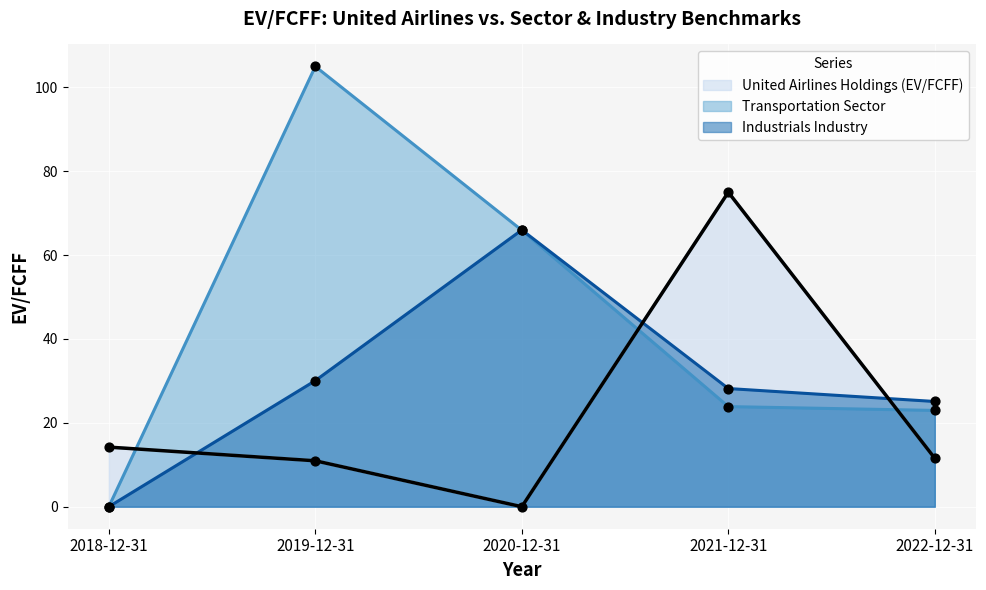

Is the value of Transportation Sector at 2020-12-31 greater than the value of United Airlines Holdings (EV/FCFF) at 2022-12-31?

Yes